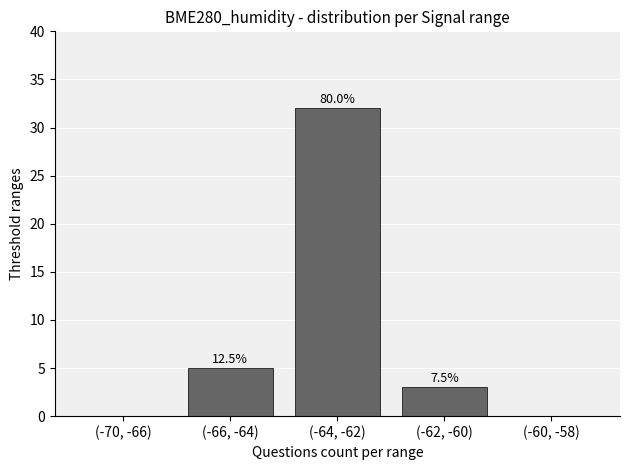

Reading left to right, what are all the values shown in this chart?

0	5	32	3	0